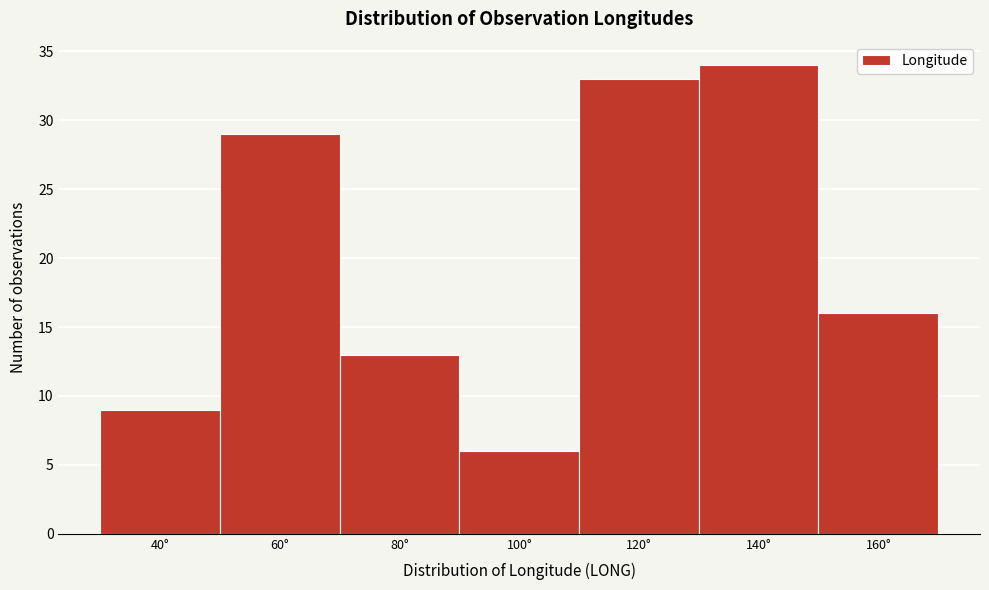

Reading right to left, list all the values displayed in this chart.

16	34	33	6	13	29	9